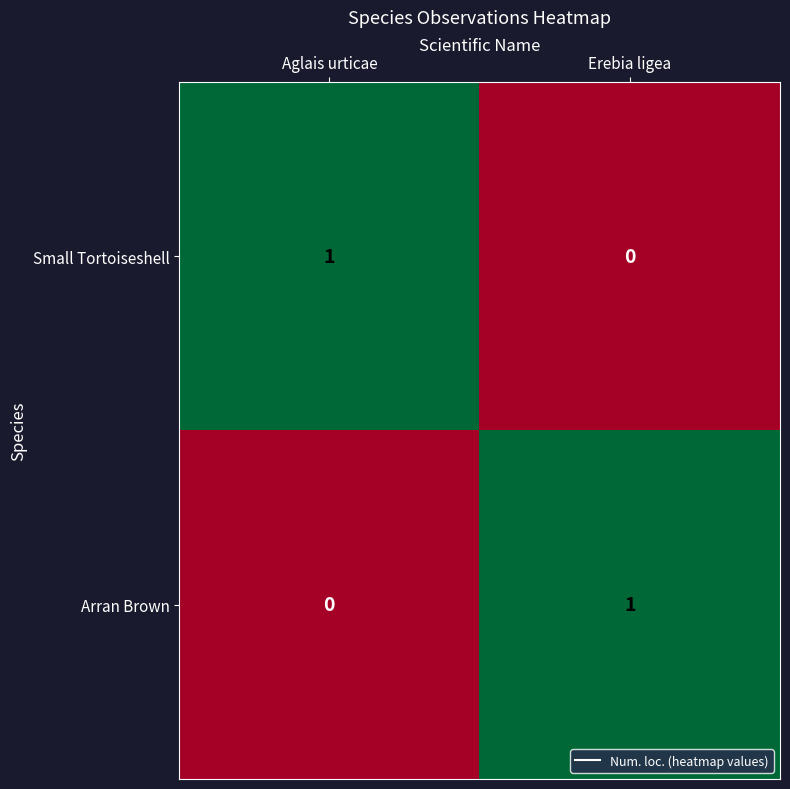

Is the value of Small Tortoiseshell at Erebia ligea greater than the value of Arran Brown at Erebia ligea?

No